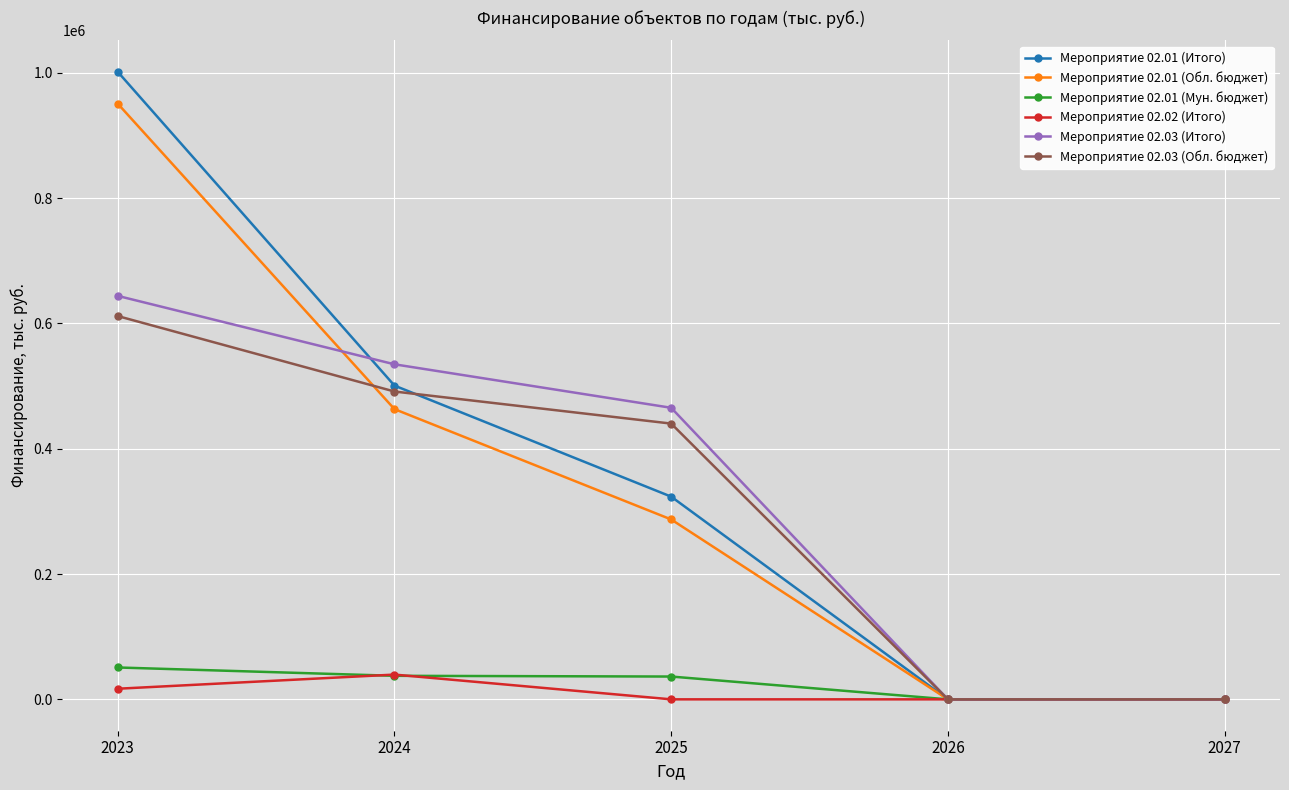

What is the value of the Мероприятие 02.01 (Итого) point at the 1st from the left?

1001847.4